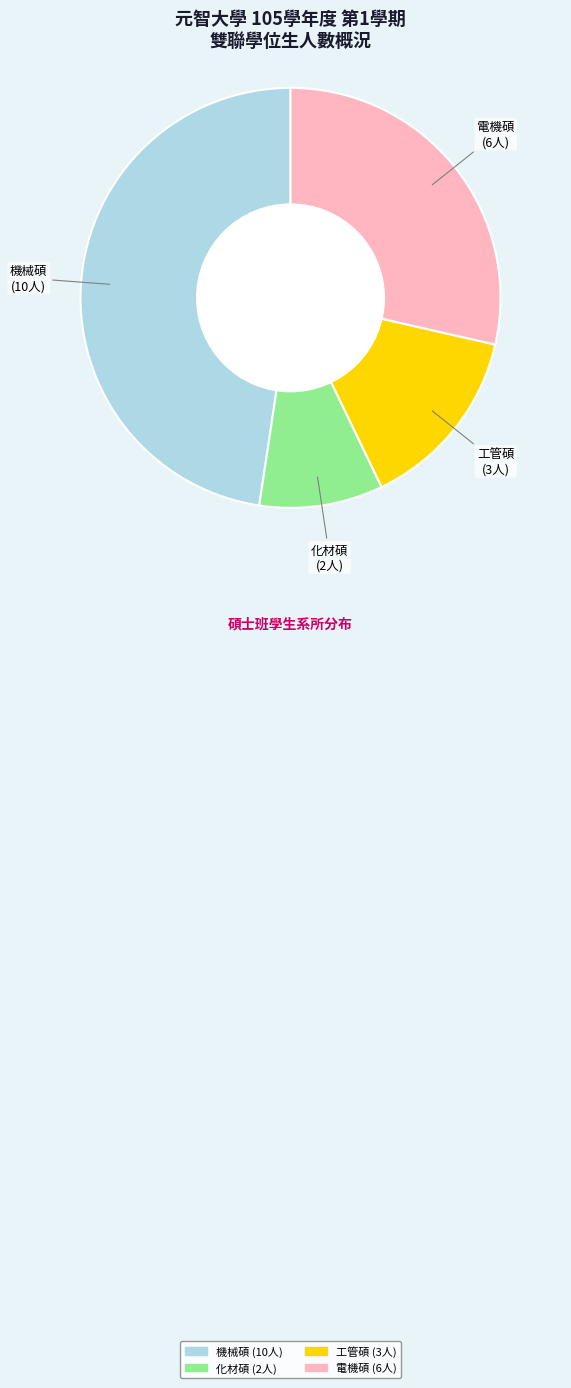

The 化材碩 slice represents 1% of the pie. True or false?

False